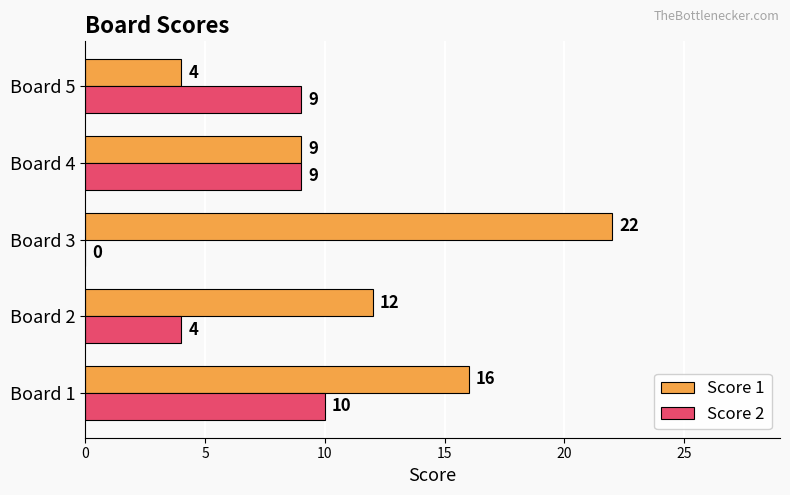

Which series has the largest total across all categories?

Score 1